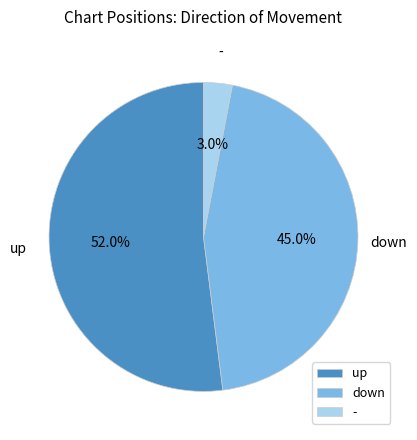

To the nearest percent, what is the difference between the - and down slice percentages?

42%